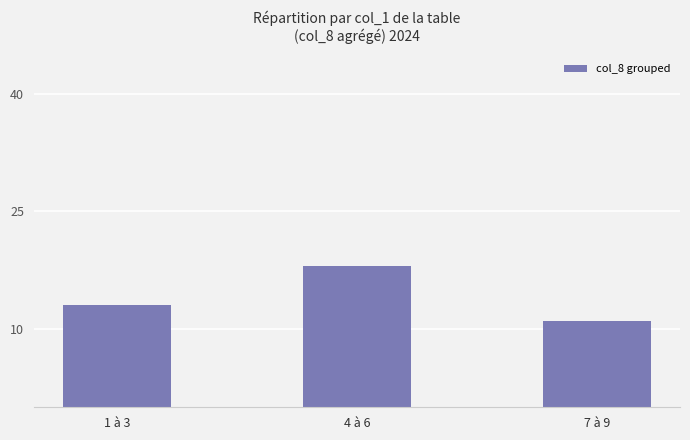

The value at 1 à 3 is 13. True or false?

True